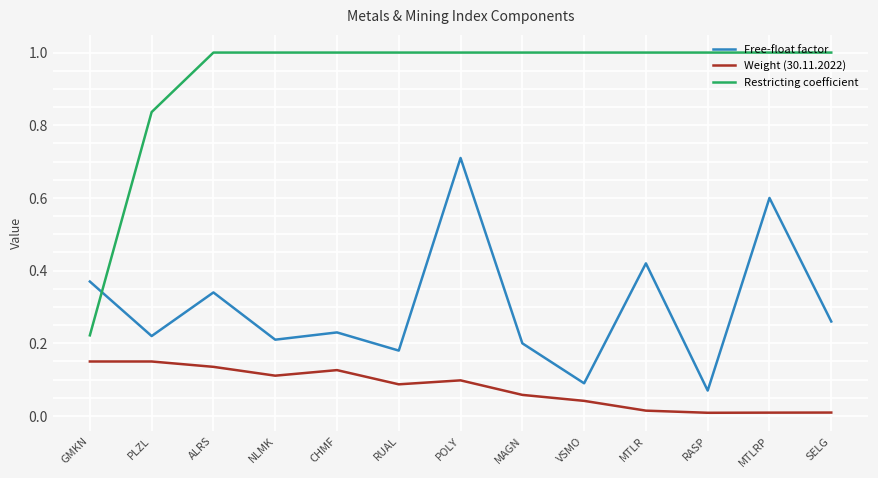

True or false: Weight (30.11.2022) and Restricting coefficient cross at least once.

False